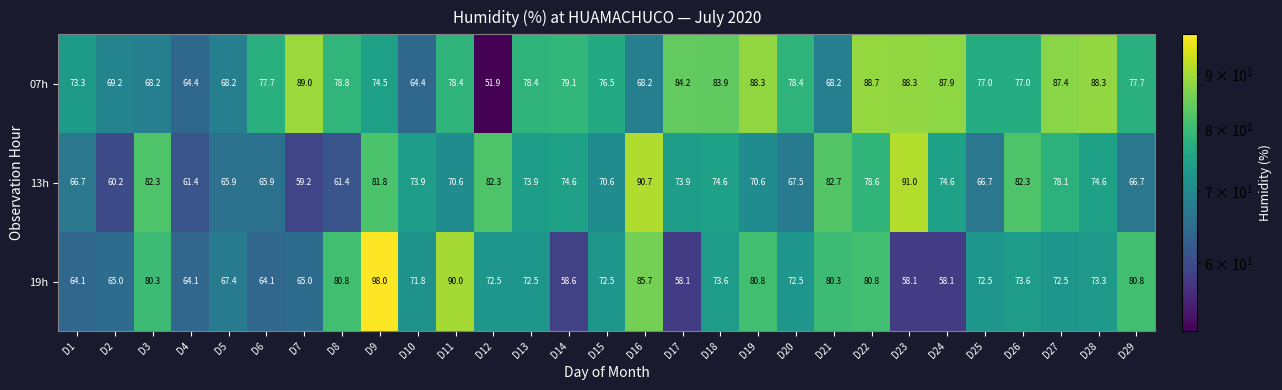

Which series has the largest range (max minus min)?

19h